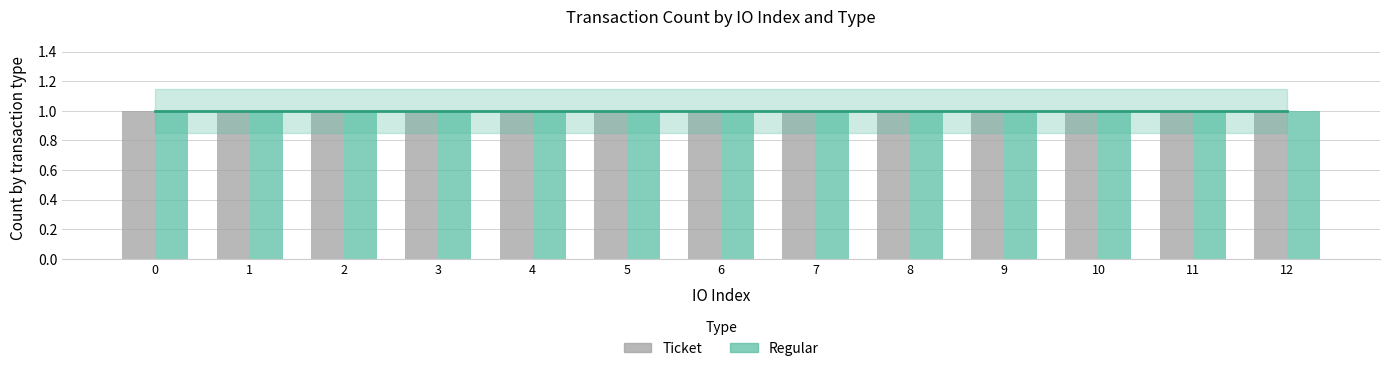

The Regular series shows 1 at 11. True or false?

True